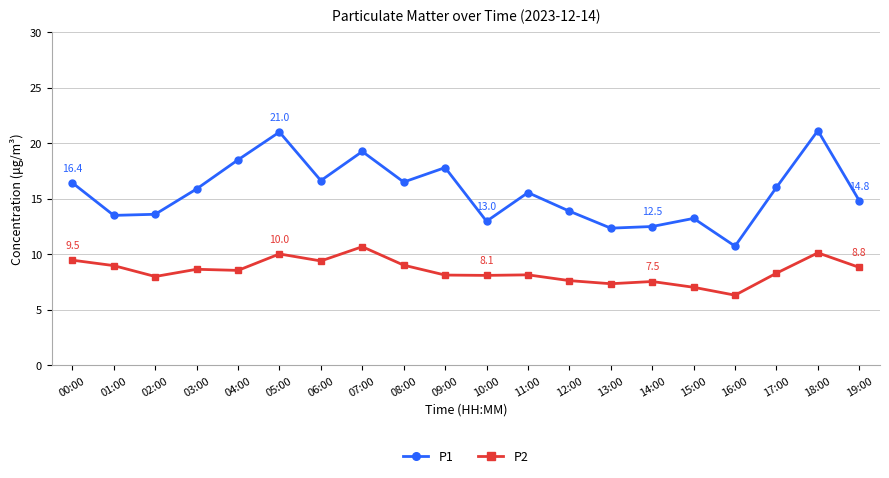

Which category has the lowest value in the P1 series?

16:00